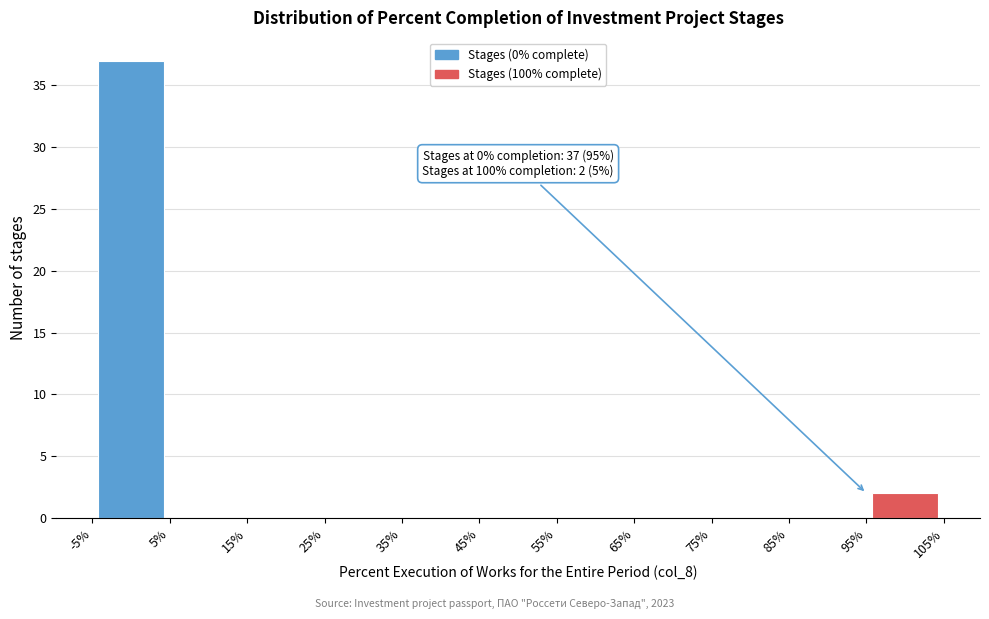

Over which range of the x-axis is the bar tallest?

-5% to 5%